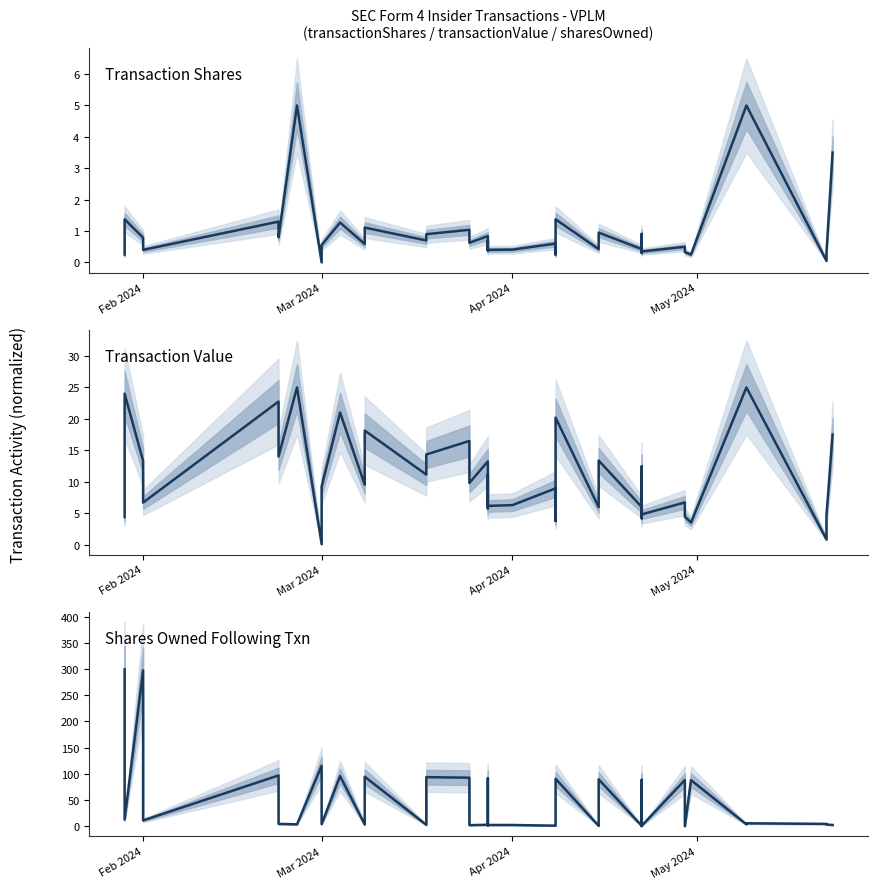

What is the minimum value for Shares Owned Following Txn?

0.1